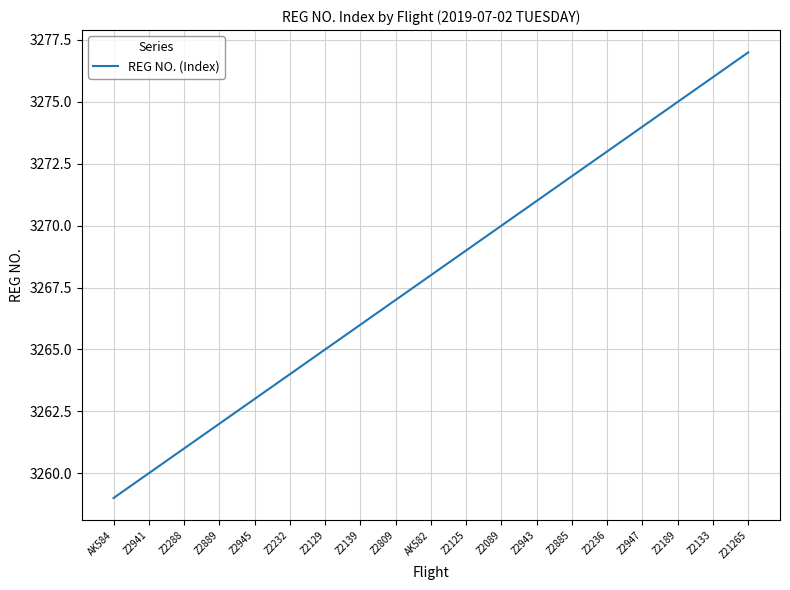

What is the difference between the values at Z2133 and Z2809?

9